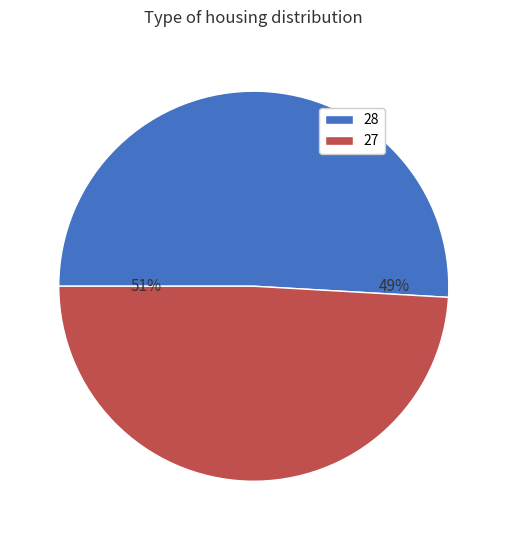

What percentage is NOT represented by 28?

49.1%